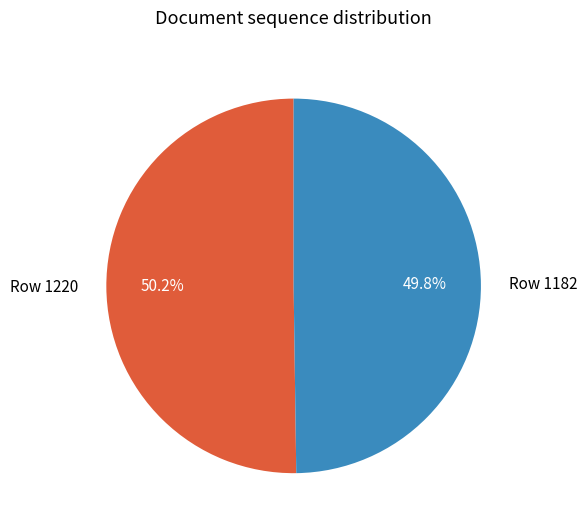

Do Row 1182 and Row 1220 together represent more than half of the pie?

Yes